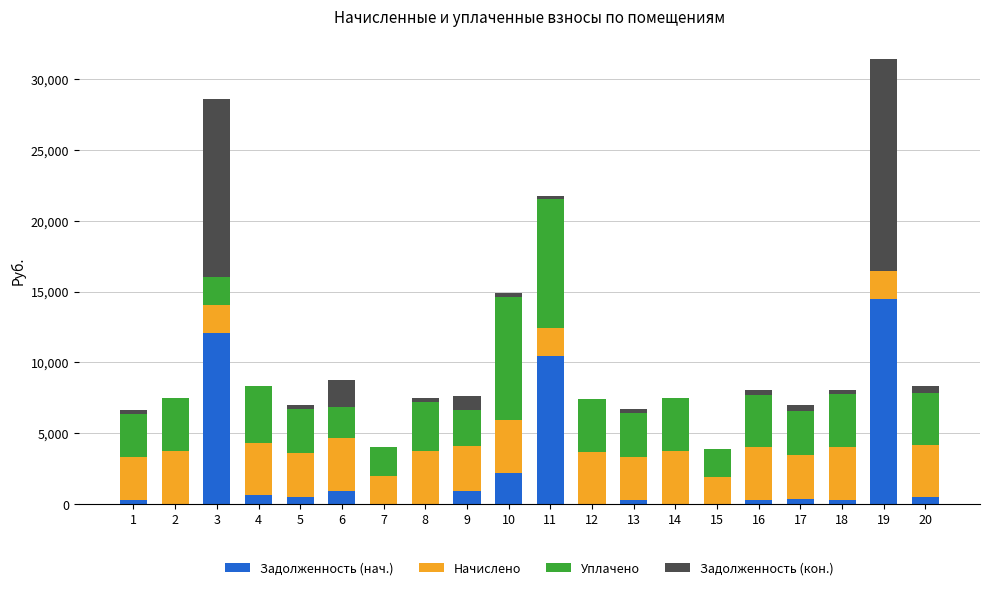

What is the sum of all Задолженность (нач.) values?

44161.2